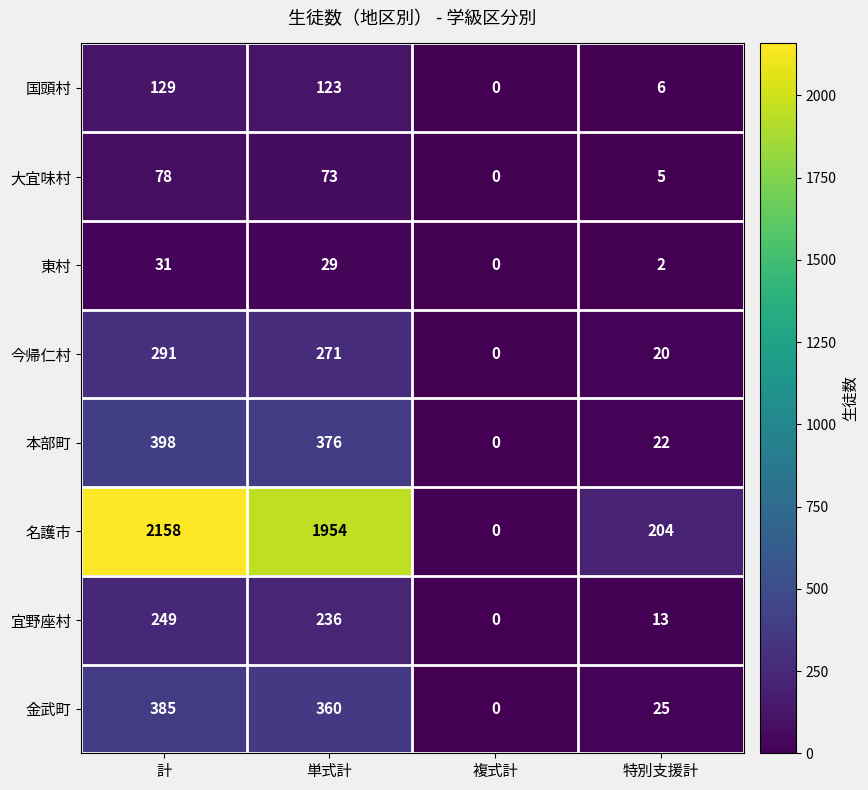

True or false: 本部町 has a value of 398 at 計.

True